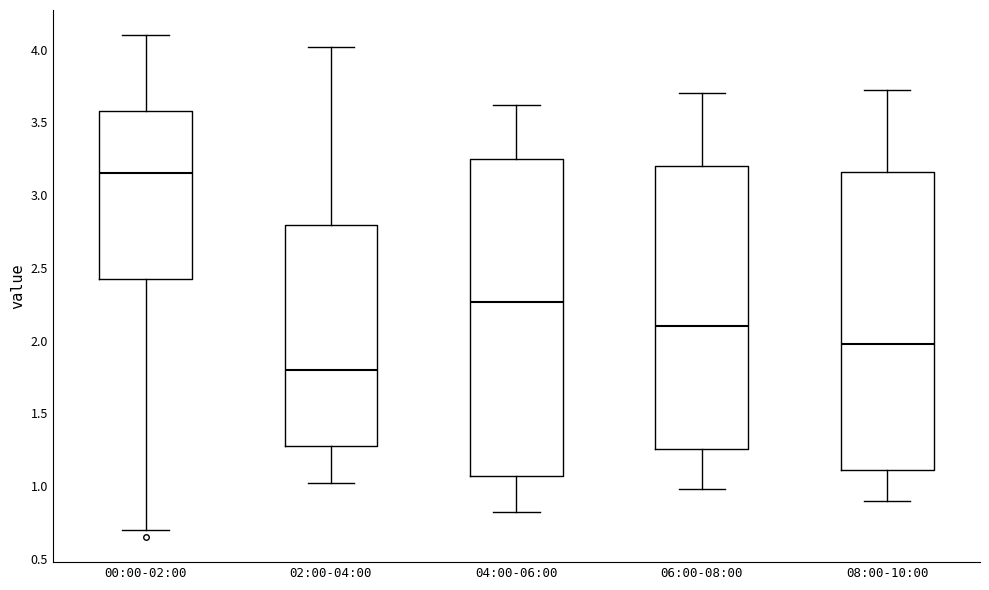

Which box is the tallest, from its lower edge to its upper edge?

04:00-06:00